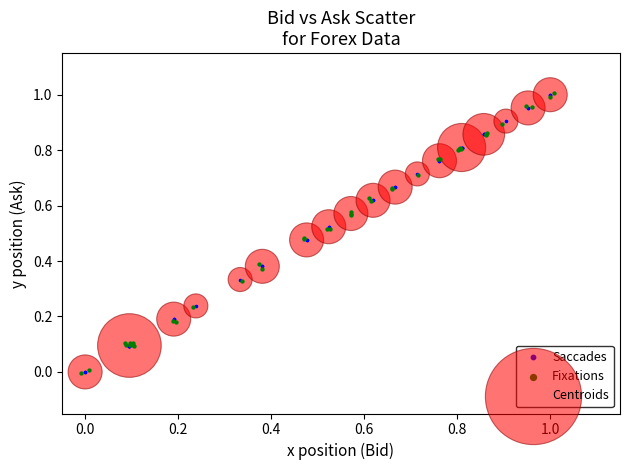

What are all the series names shown in the legend?

Saccades, Fixations, Centroids